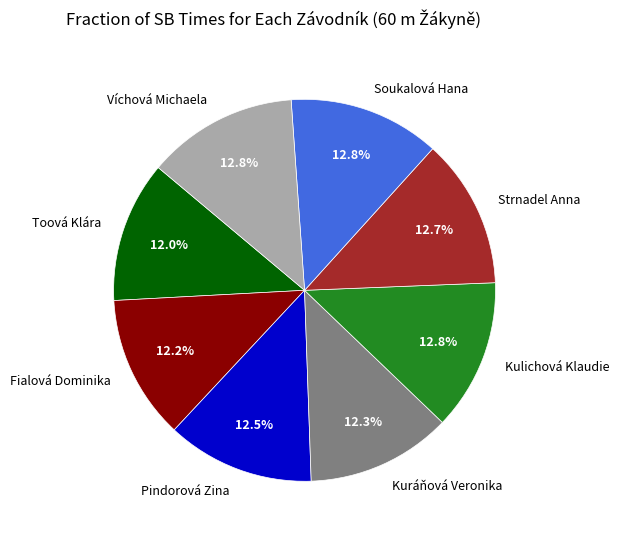

Does Kulichová Klaudie account for over 50% of the chart?

No